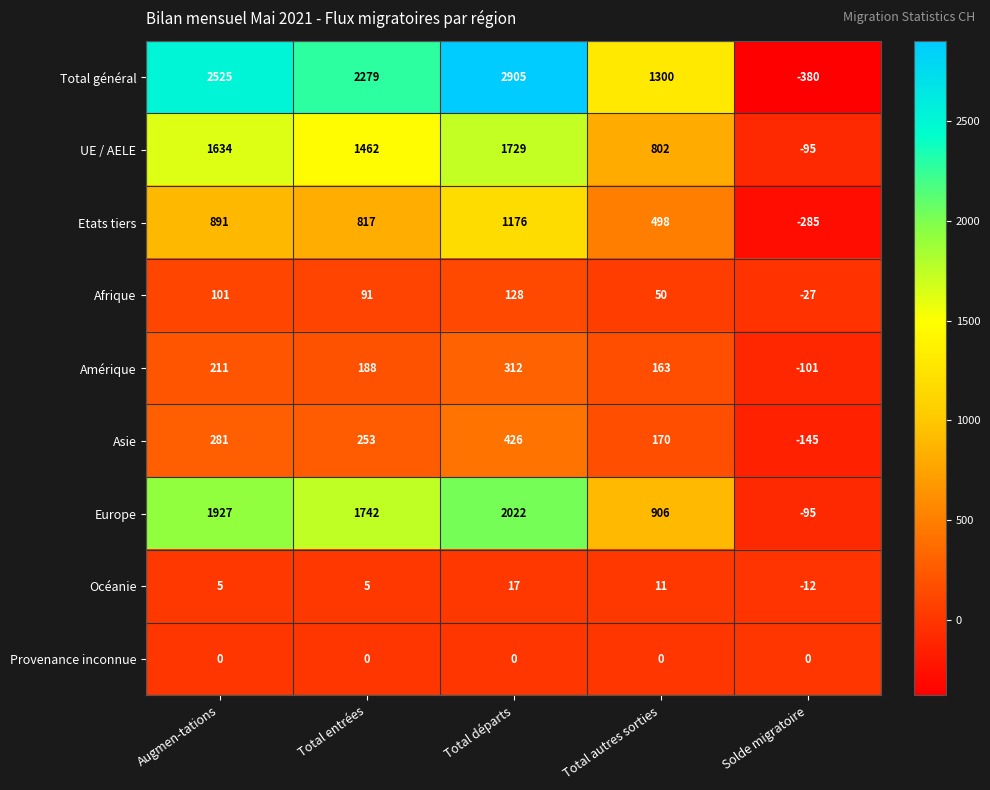

What is the total value across all series at Solde migratoire?

-1140